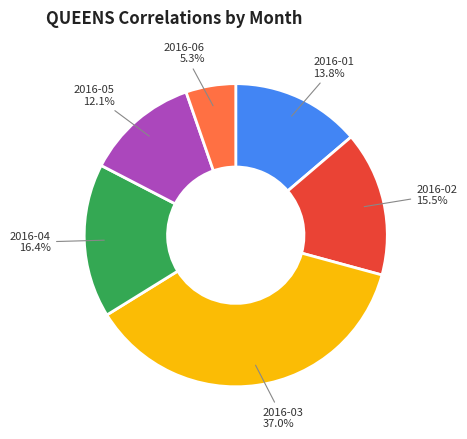

Does any single category account for the majority?

No